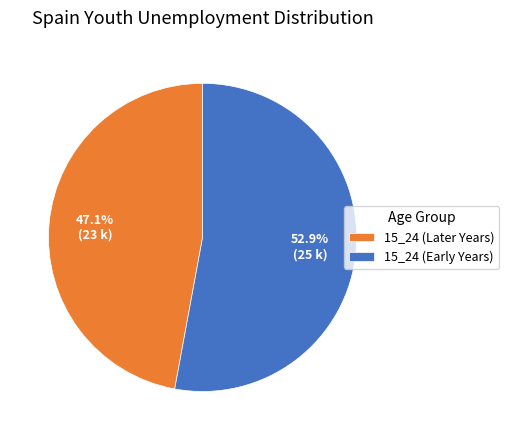

Which has a higher value, 15_24 (Early Years) or 15_24 (Later Years)?

15_24 (Early Years)